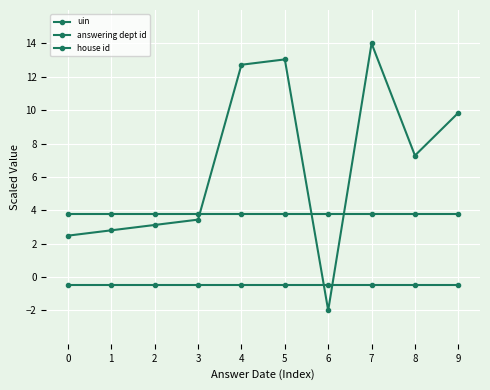

What is the value of the house id point at the 5th from the left?

-0.5